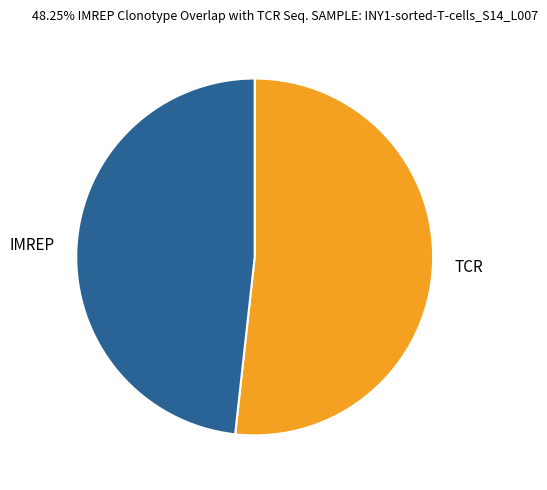

How many segments does this pie chart have?

2